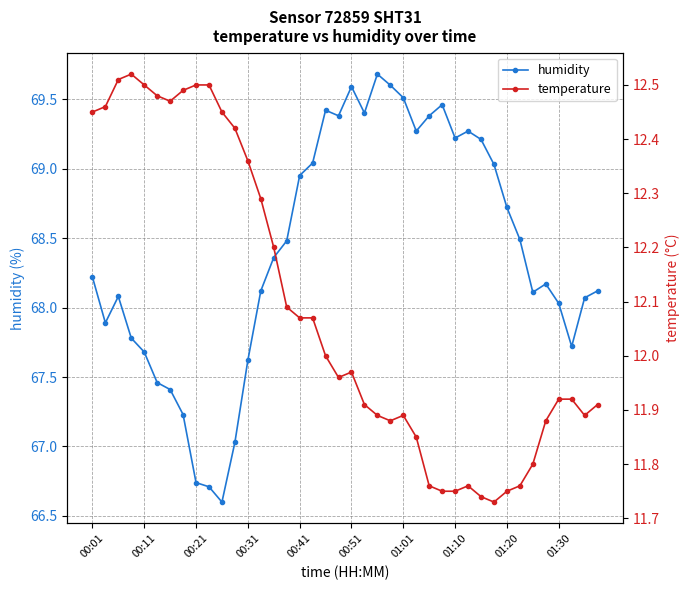

Which series has the largest total across all categories?

humidity